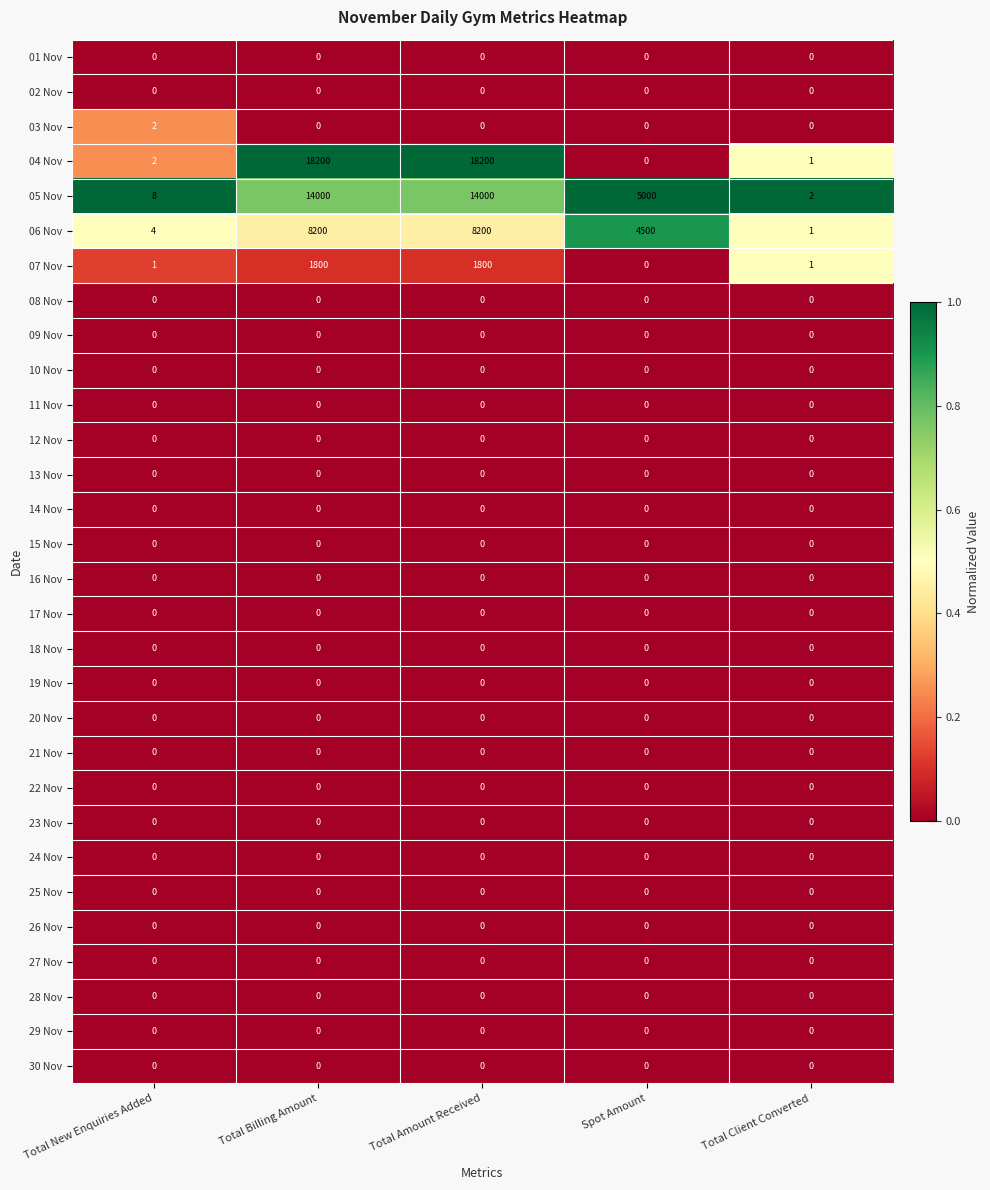

What is the sum of all 04 Nov values?

36403